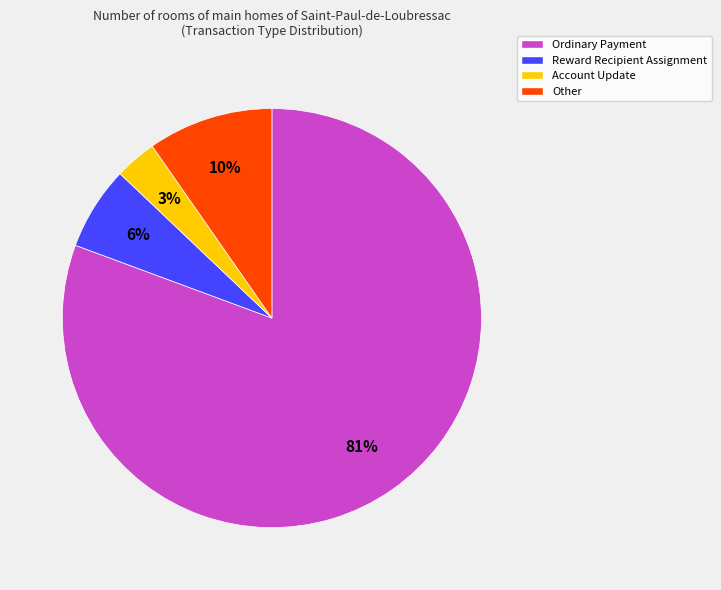

Do Ordinary Payment and Account Update together represent more than half of the pie?

Yes